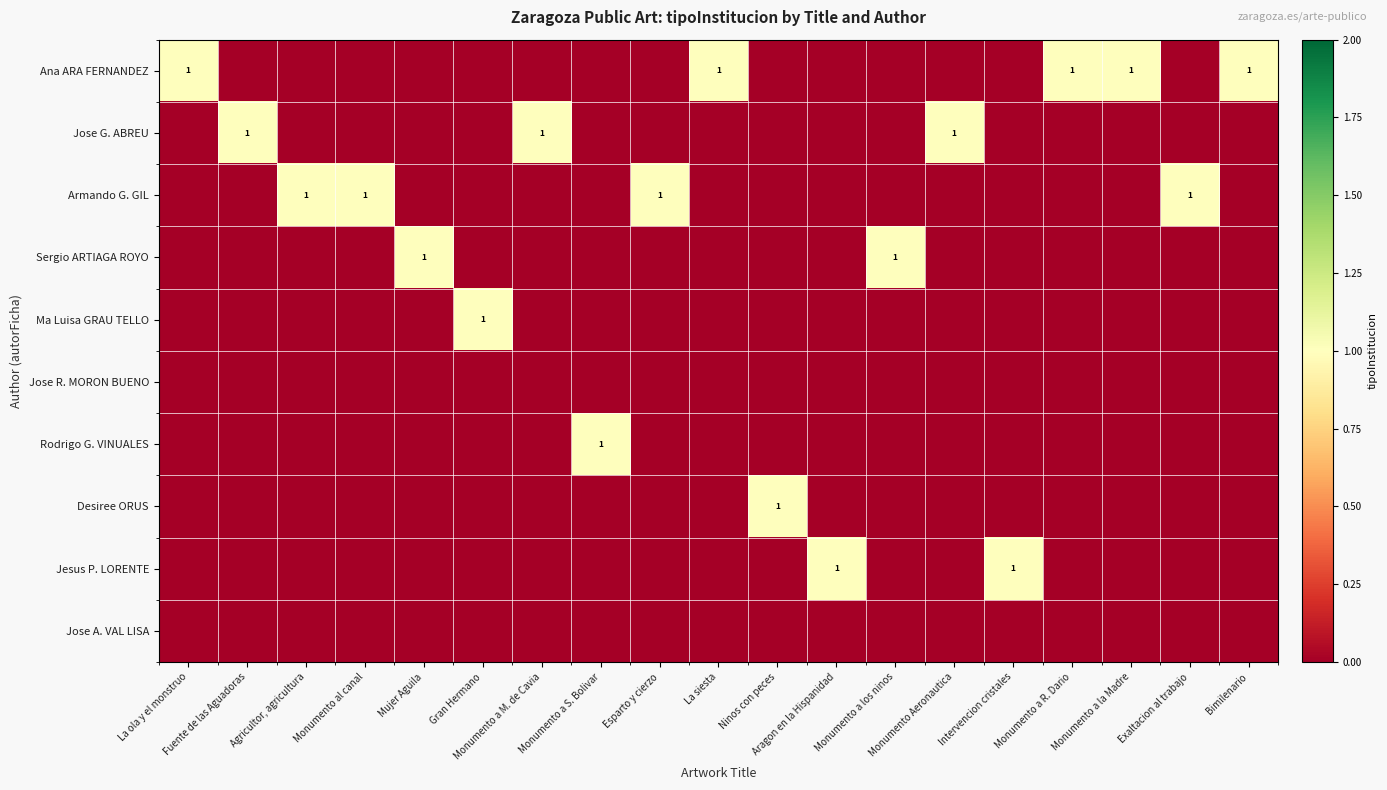

Is it true that Armando G. GIL equals 1 at Fuente de las Aguadoras?

False